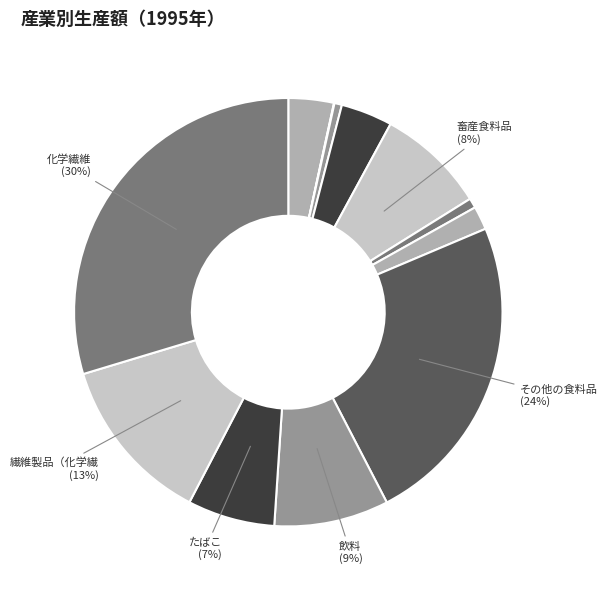

What is the smallest slice in the pie chart?

農業サービス